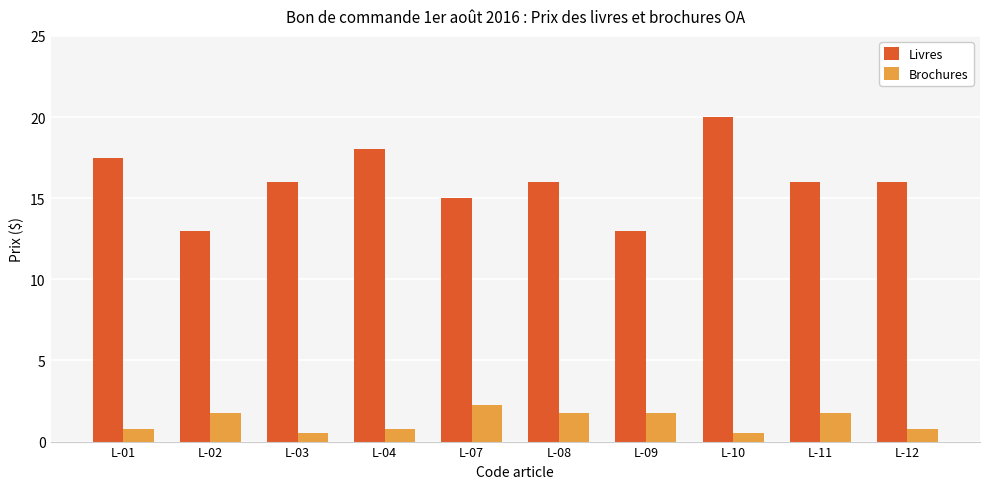

What is the total value across all series at L-02?

14.8